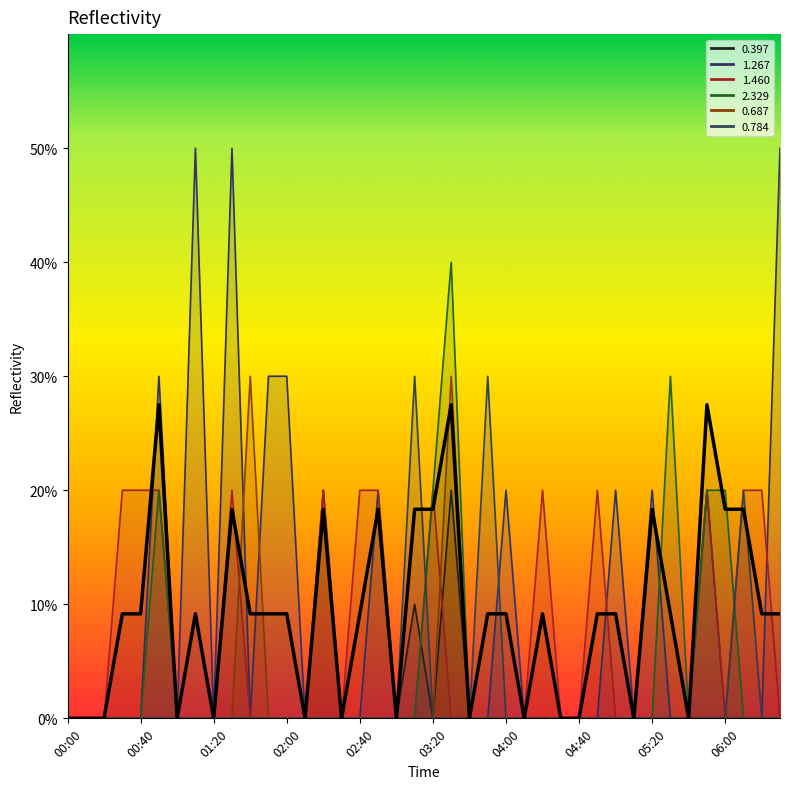

Reading right to left, list all the values displayed in this chart.

0.1	0.1	0.2	0.2	0.3	0.0	0.1	0.2	0.0	0.1	0.1	0.0	0.0	0.1	0.0	0.1	0.1	0.0	0.3	0.2	0.2	0.0	0.2	0.1	0.0	0.2	0.0	0.1	0.1	0.1	0.2	0.0	0.1	0.0	0.3	0.1	0.1	0.0	0.0	0.0